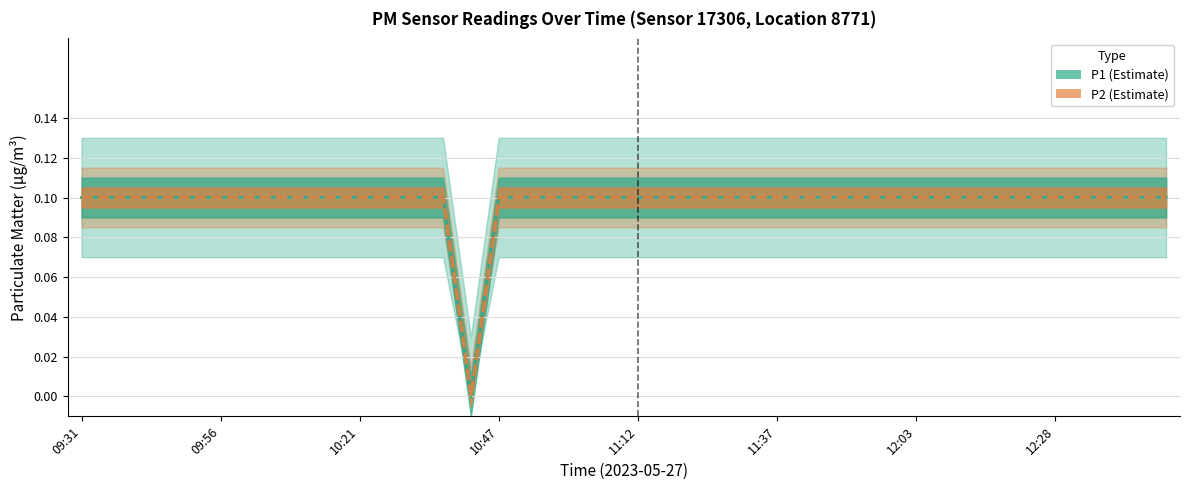

In P2, how many points are lower than both neighbors (excluding endpoints)?

1